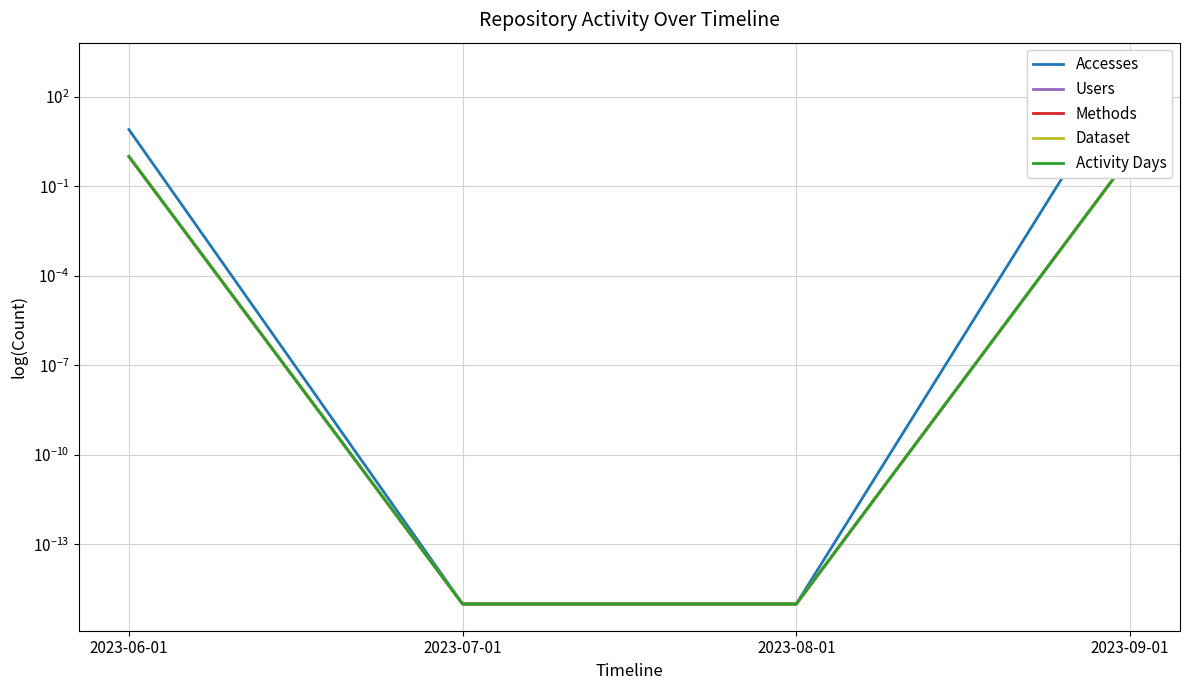

True or false: Dataset and Activity Days cross at least once.

False